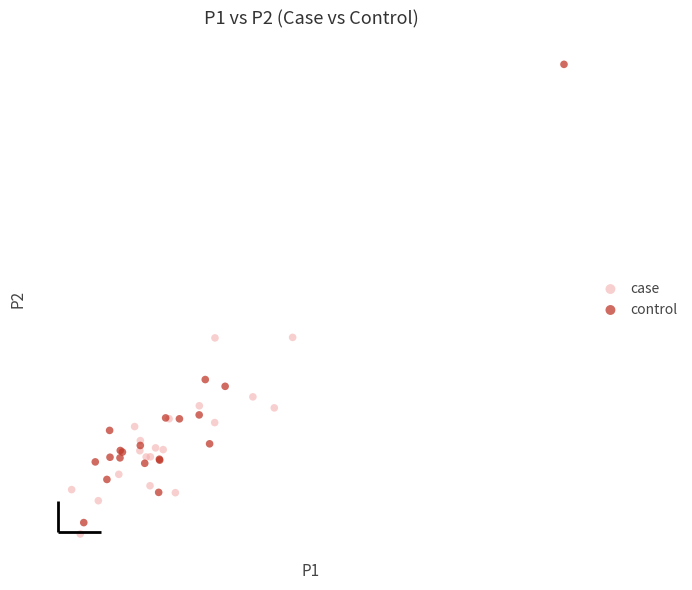

What are all the series names shown in the legend?

case, control